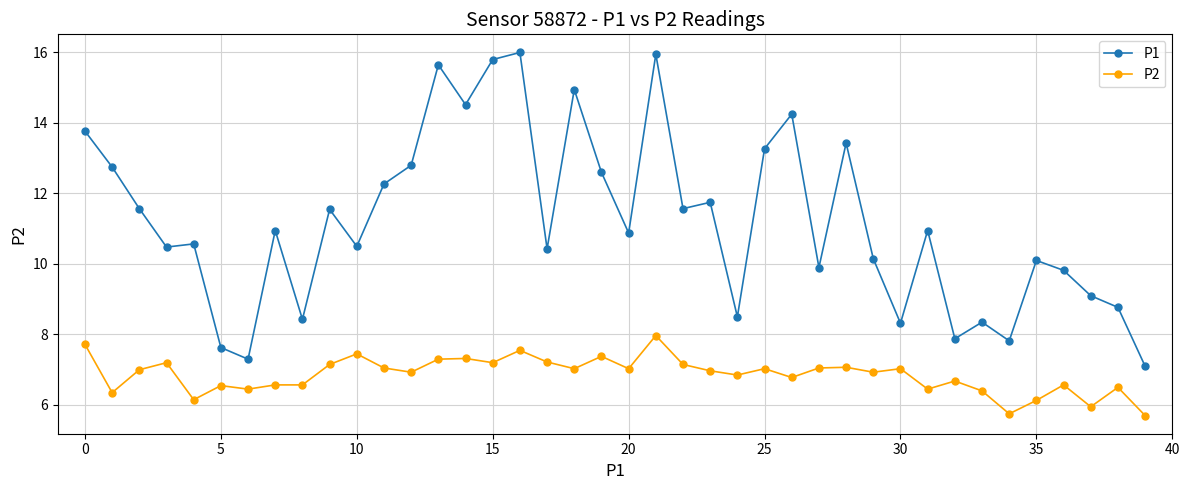

What is the value of the P1 point at the 12th from the left?

12.3